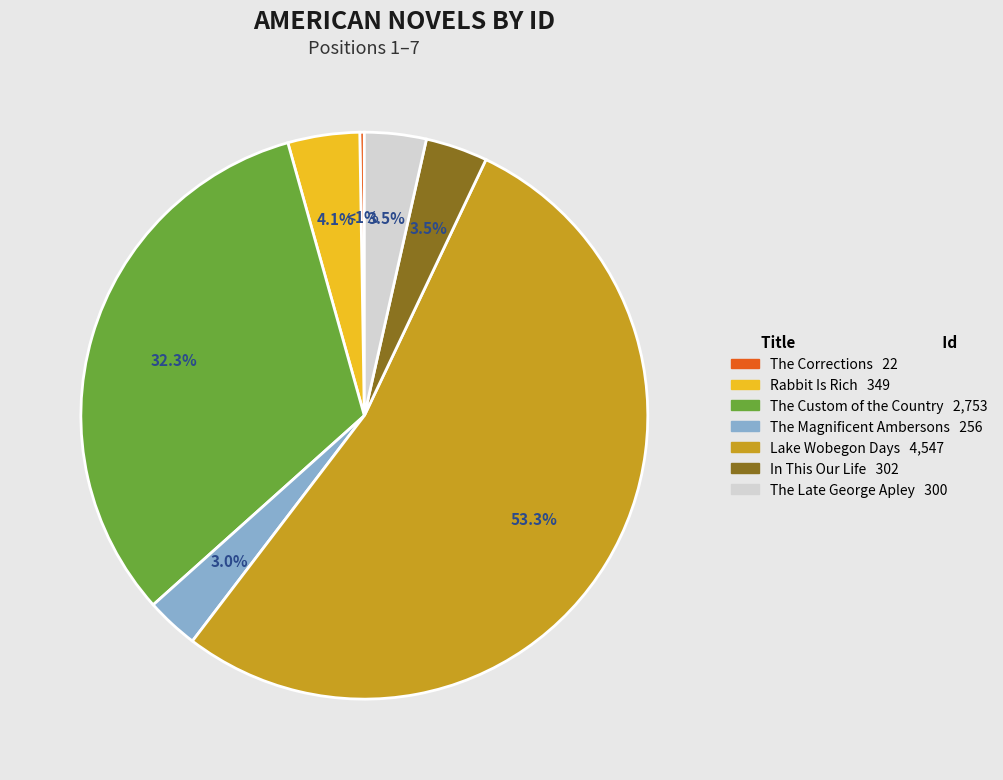

How many segments does this pie chart have?

7